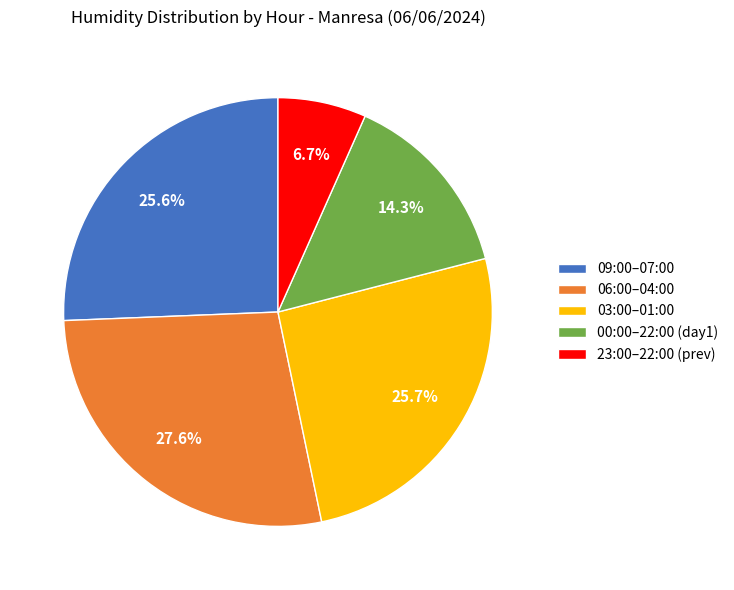

How many slices are in this pie chart?

5